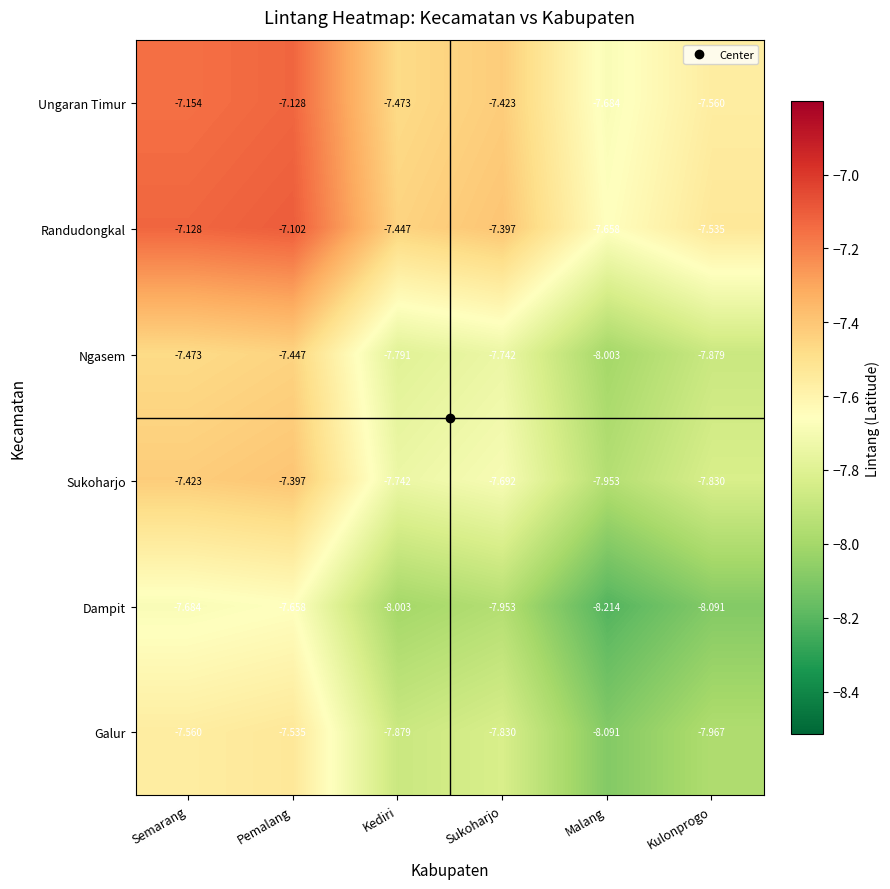

List the labels in order of Ungaran Timur value, smallest first.

Malang, Kulonprogo, Kediri, Sukoharjo, Semarang, Pemalang